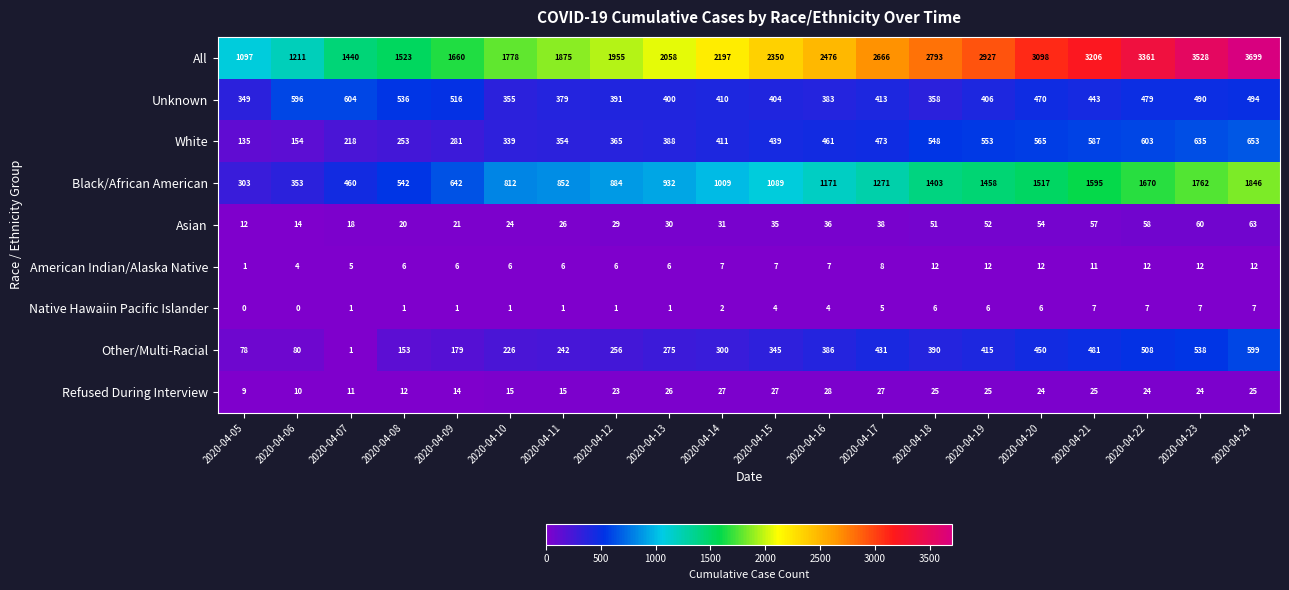

Count the number of categories in the chart.

20